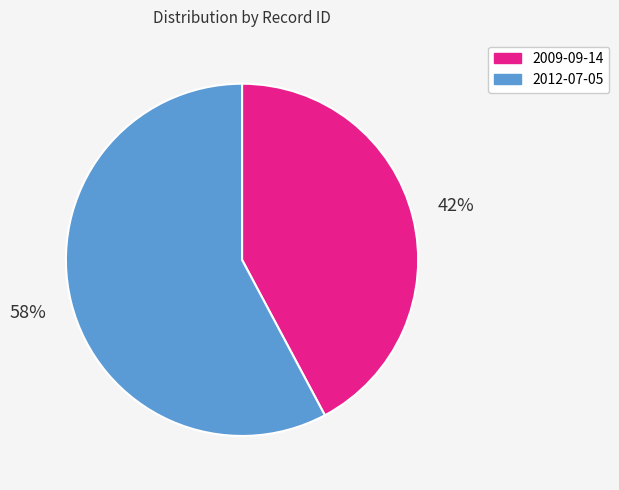

Is 2009-09-14 the majority of the pie?

No